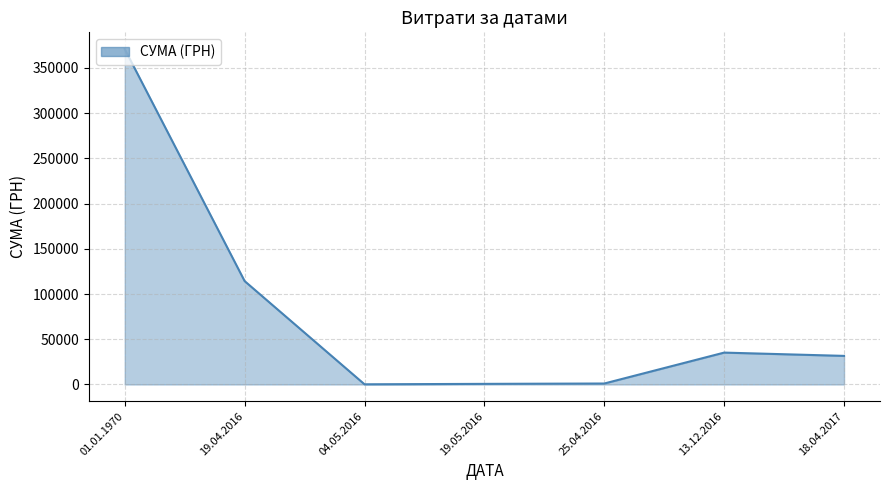

At which label is the value closest to 185492?

19.04.2016